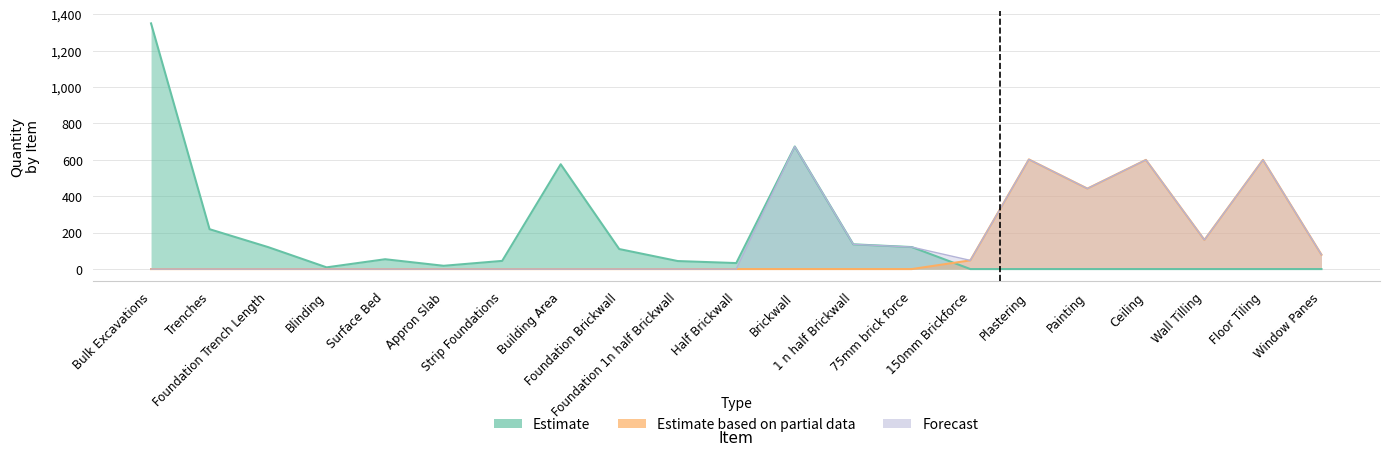

Which category has the highest value in the Forecast series?

Brickwall